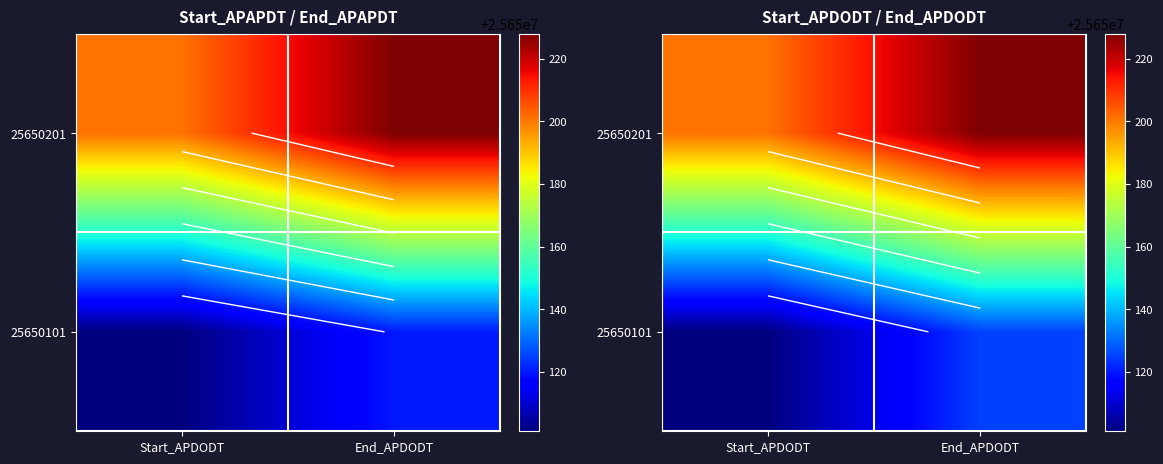

What is the sum of all 25650101 values?

51300226